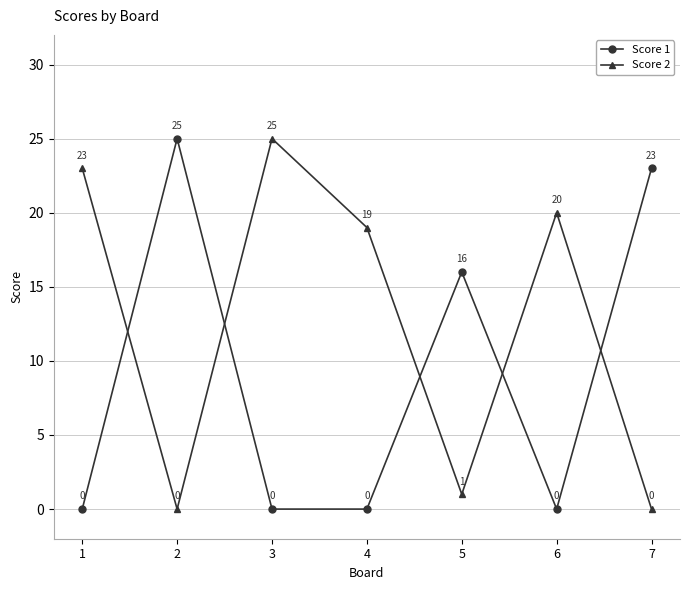

How many positive values does the Score 2 series have?

5